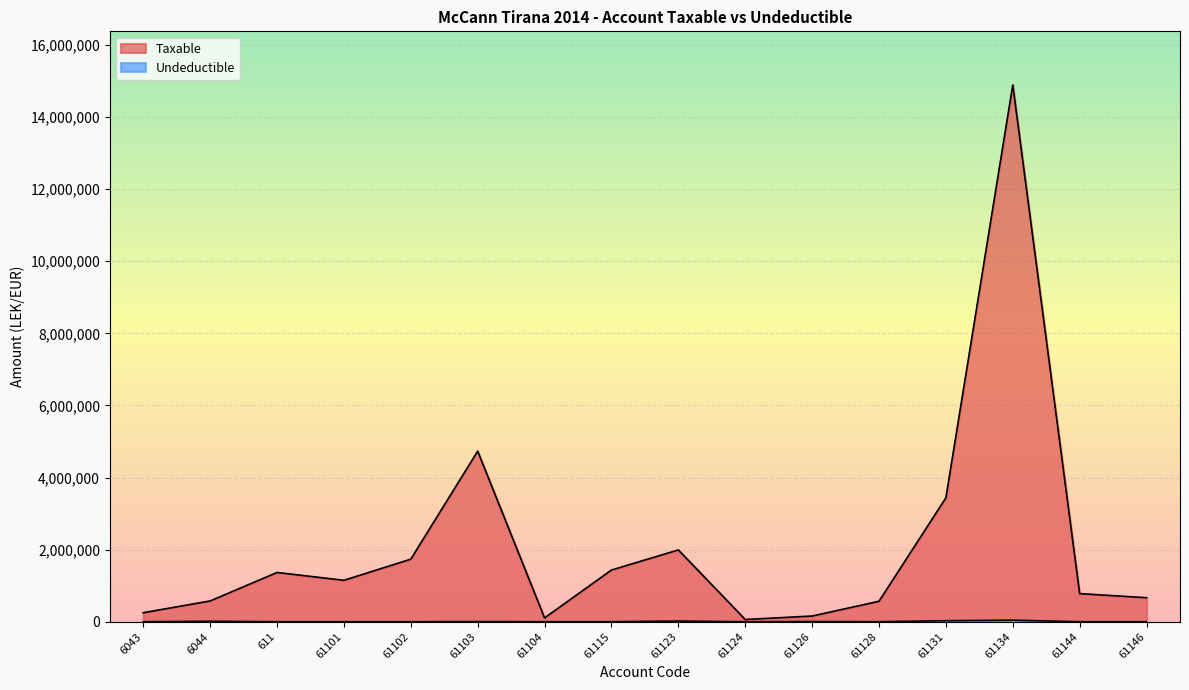

What is the total value across all series at 61131?

3465988.5